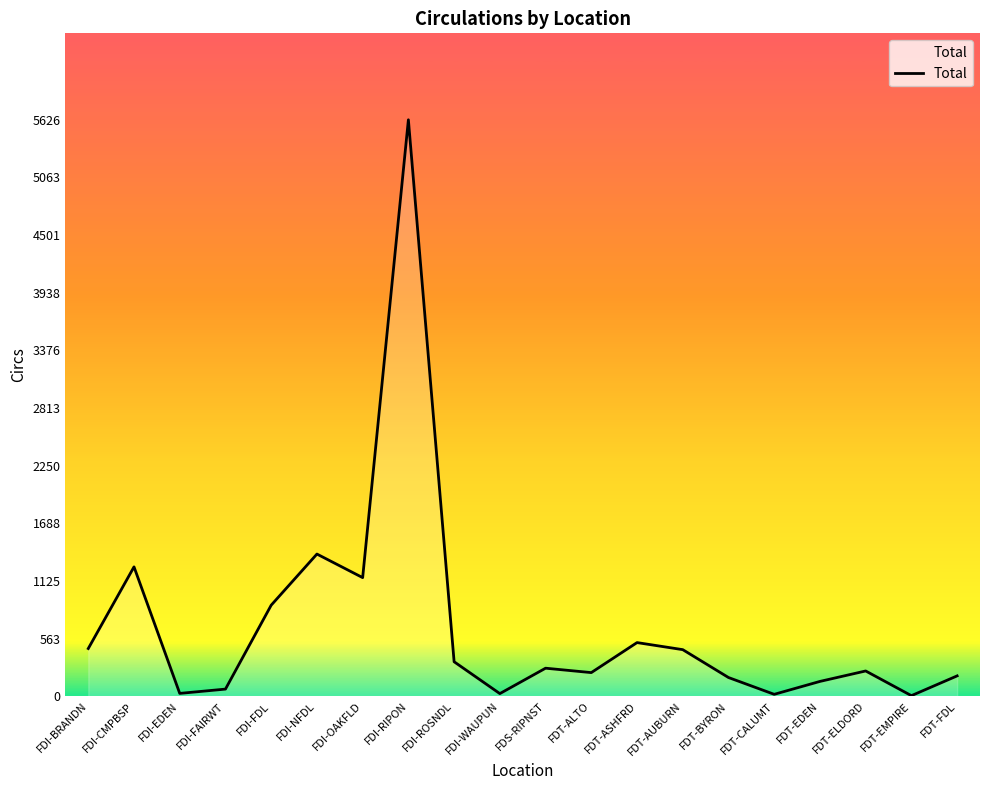

The value at FDT-FDL is 199. True or false?

True